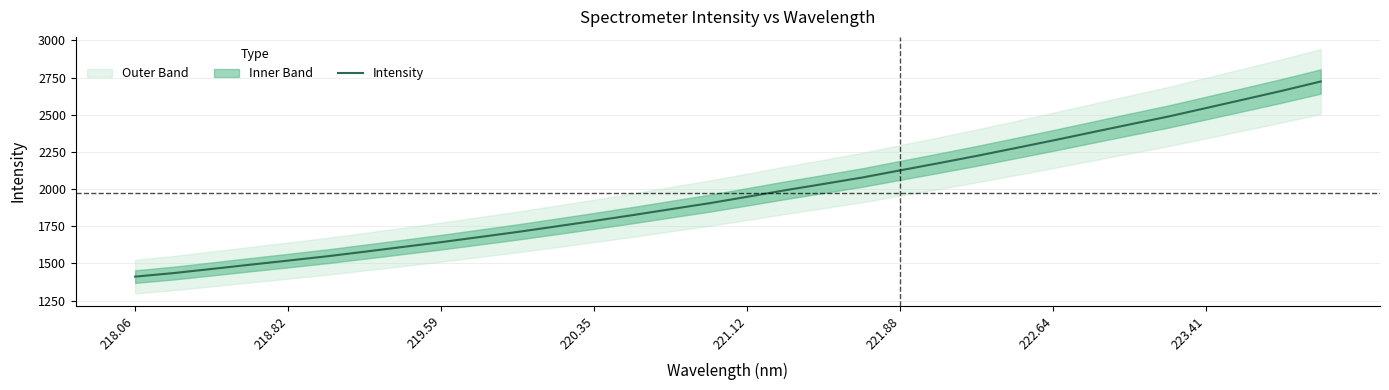

The Intensity series shows 306.9 at 218.06. True or false?

False